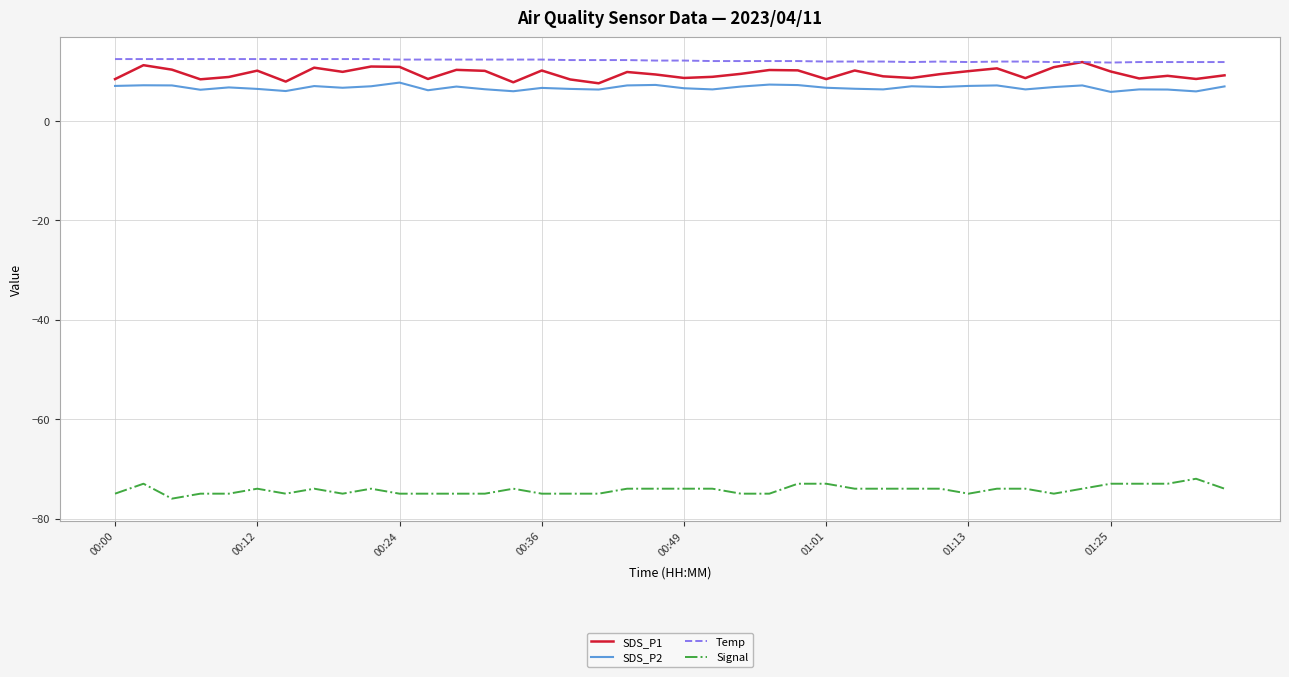

What is the minimum value for Signal?

-76.0